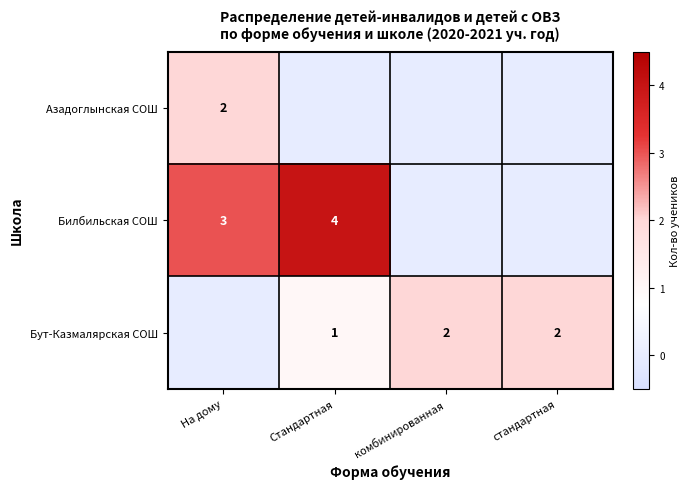

True or false: Бут-Казмалярская СОШ has a value of 2 at стандартная.

True